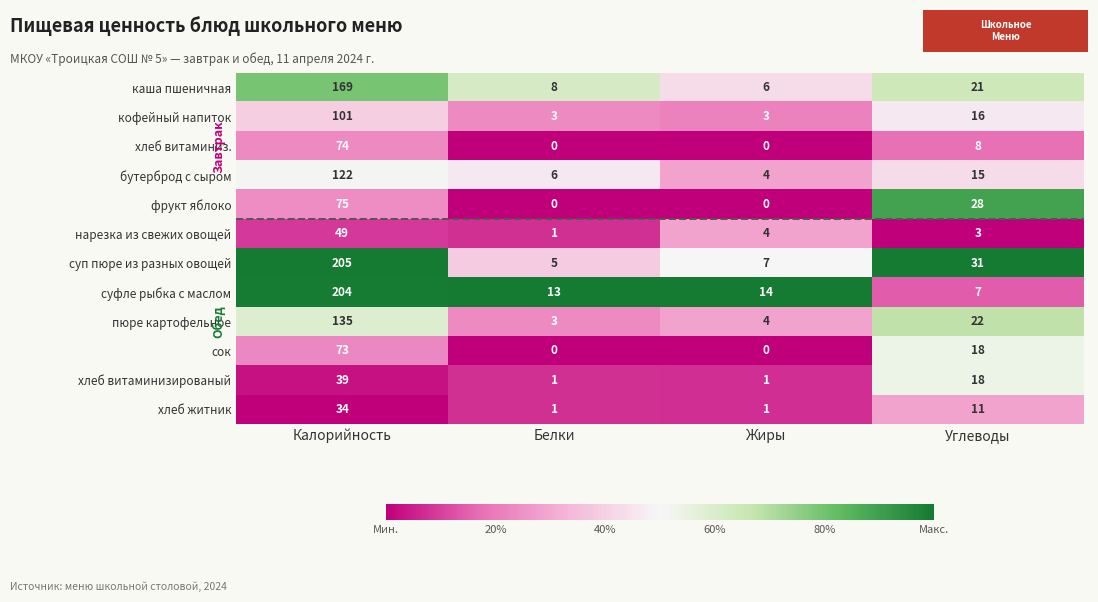

At Калорийность, list the series in order from smallest to largest.

хлеб житник, хлеб витаминизированый, нарезка из свежих овощей, сок, хлеб витаминиз., фрукт яблоко, кофейный напиток, бутерброд с сыром, пюре картофельное, каша пшеничная, суфле рыбка с маслом, суп пюре из разных овощей